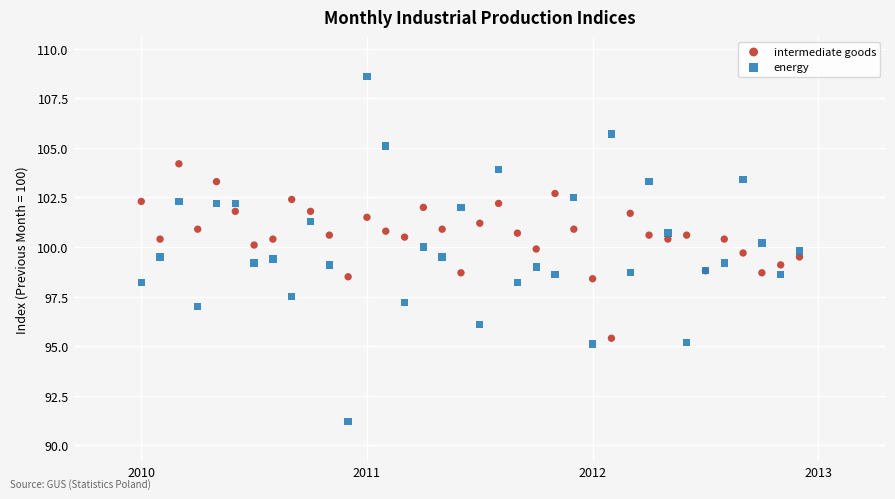

What is the X range (max minus min) for the scatter plot?

2.9